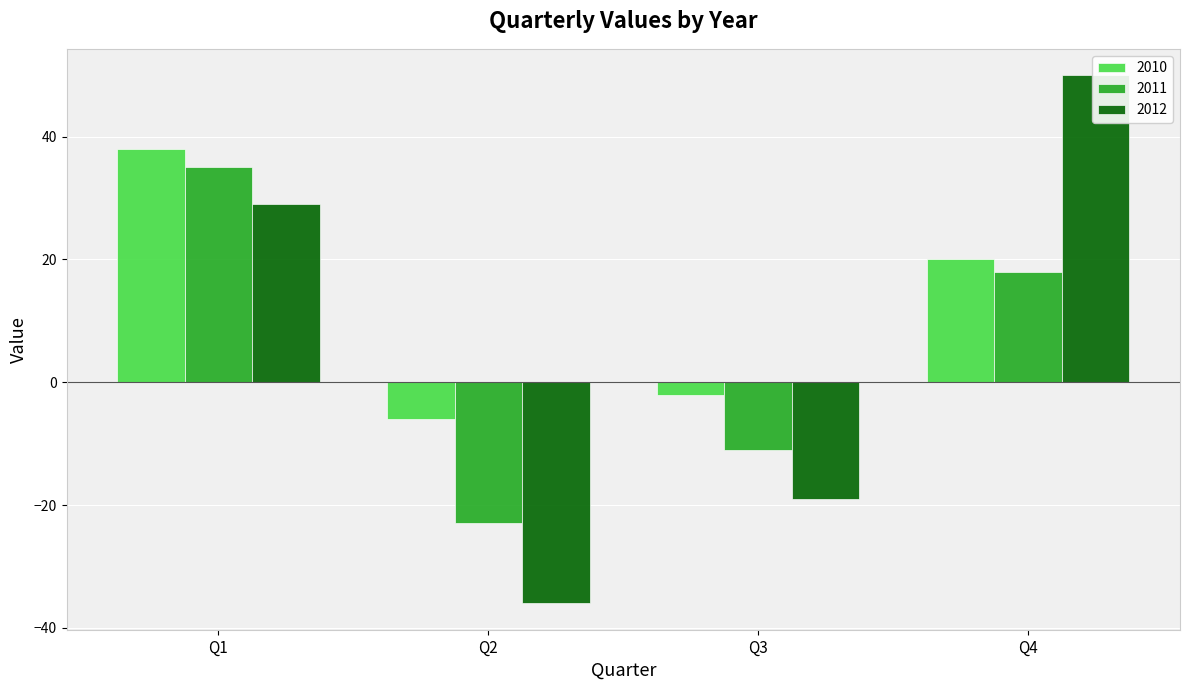

Which series has the largest range (max minus min)?

2012